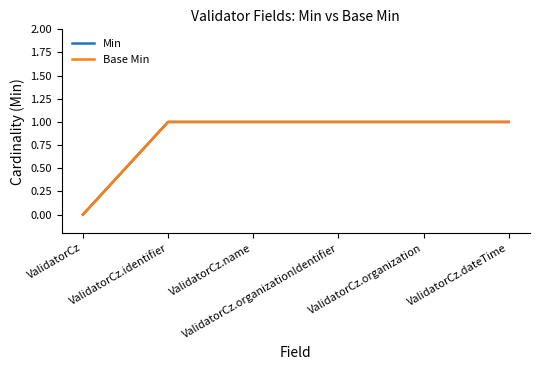

What is the sum of the Min values at ValidatorCz.organization and ValidatorCz.identifier?

2